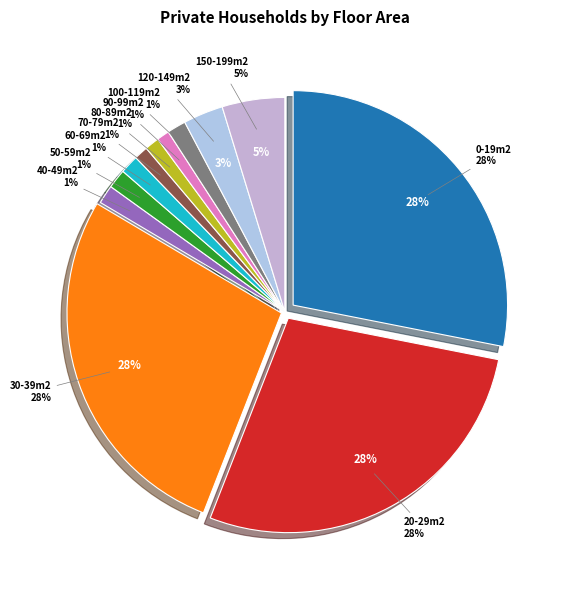

To the nearest percent, what portion does 150-199m2 represent?

5%